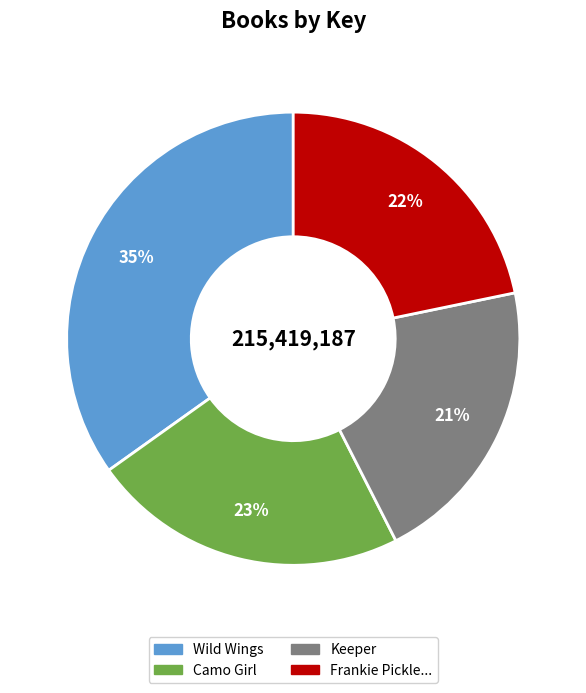

Does any single category account for the majority?

No